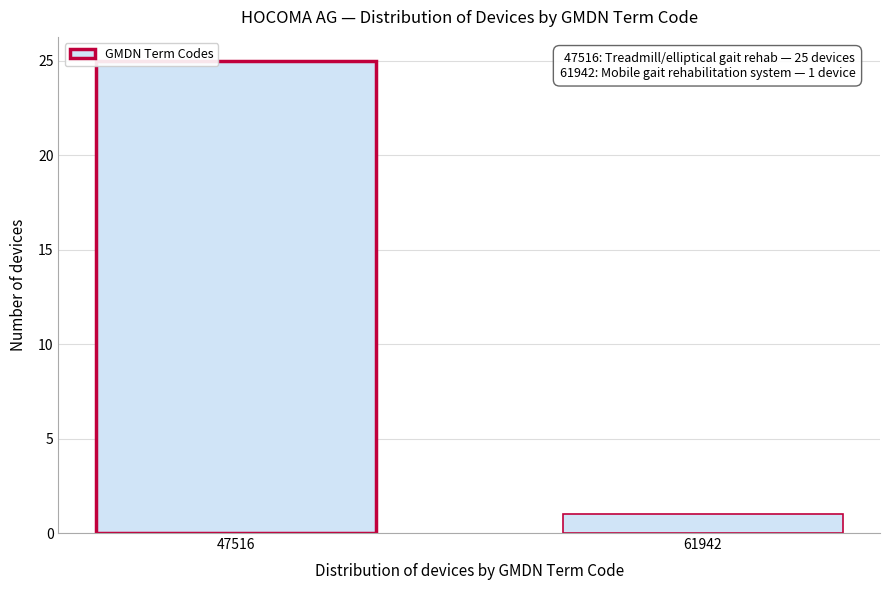

Reading left to right, transcribe all the data shown in this chart.

25	1